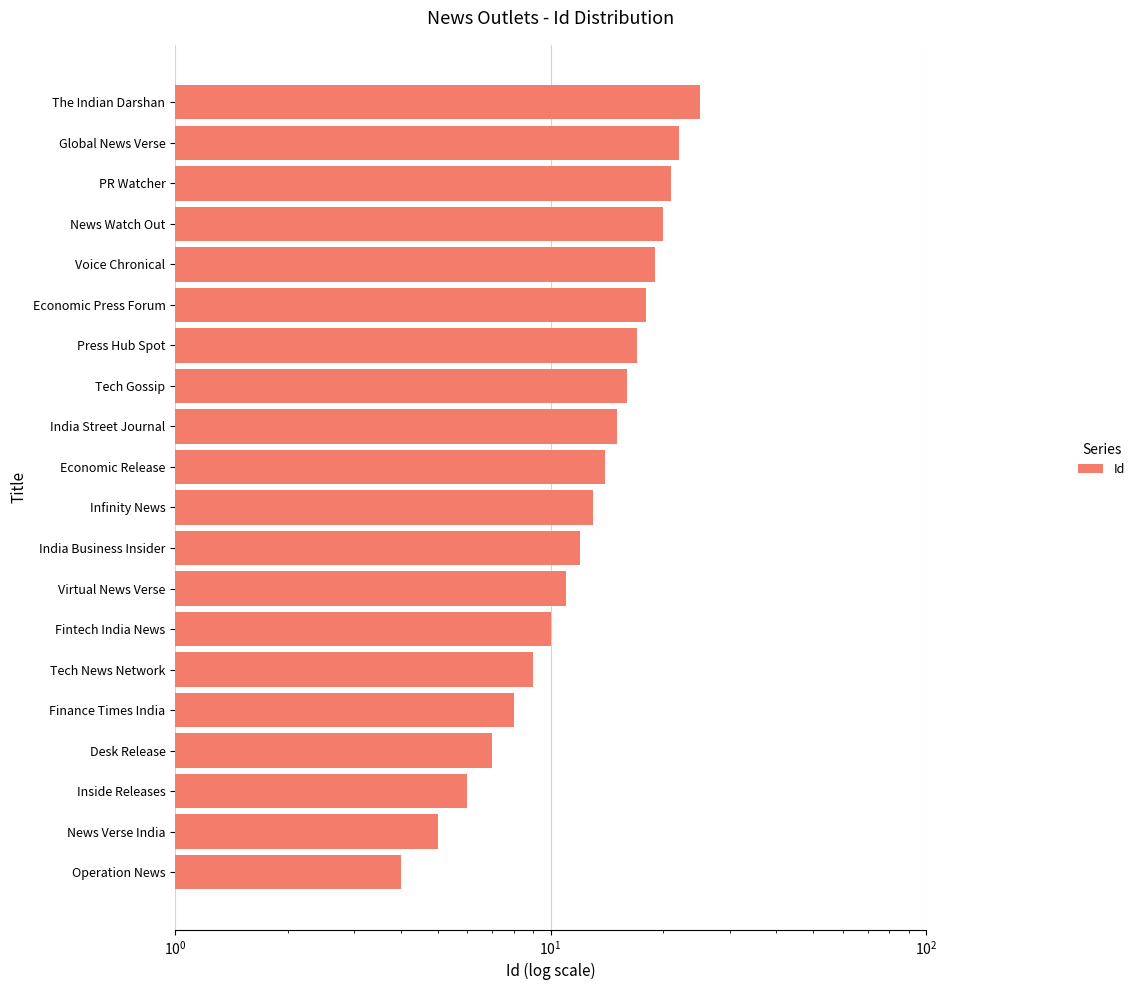

What is the ratio of the value at Fintech India News to the value at India Street Journal?

0.7